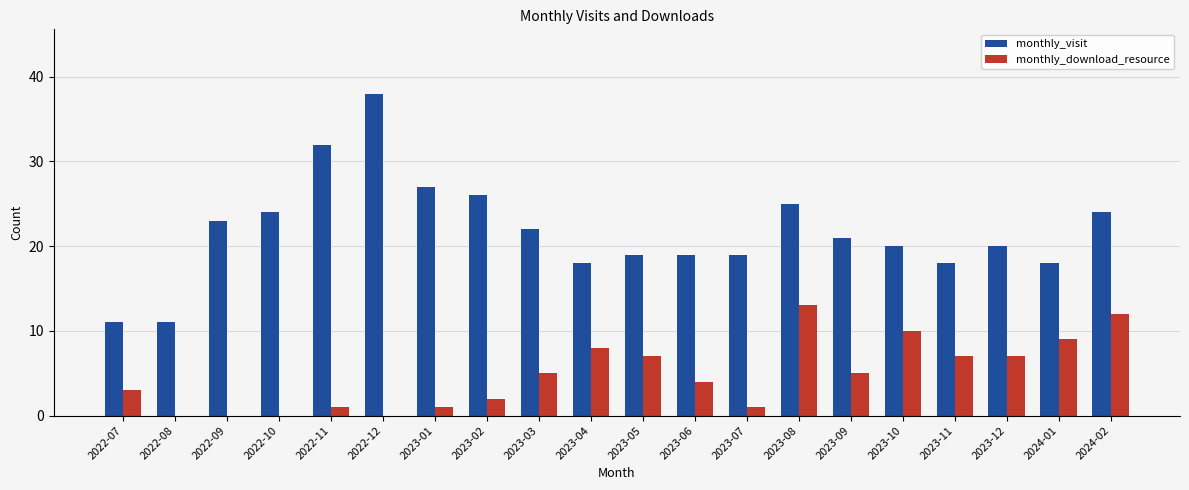

Reading right to left, transcribe all the data shown in this chart.

monthly_visit: 2024-02=24	2024-01=18	2023-12=20	2023-11=18	2023-10=20	2023-09=21	2023-08=25	2023-07=19	2023-06=19	2023-05=19	2023-04=18	2023-03=22	2023-02=26	2023-01=27	2022-12=38	2022-11=32	2022-10=24	2022-09=23	2022-08=11	2022-07=11
monthly_download_resource: 2024-02=12	2024-01=9	2023-12=7	2023-11=7	2023-10=10	2023-09=5	2023-08=13	2023-07=1	2023-06=4	2023-05=7	2023-04=8	2023-03=5	2023-02=2	2023-01=1	2022-12=0	2022-11=1	2022-10=0	2022-09=0	2022-08=0	2022-07=3